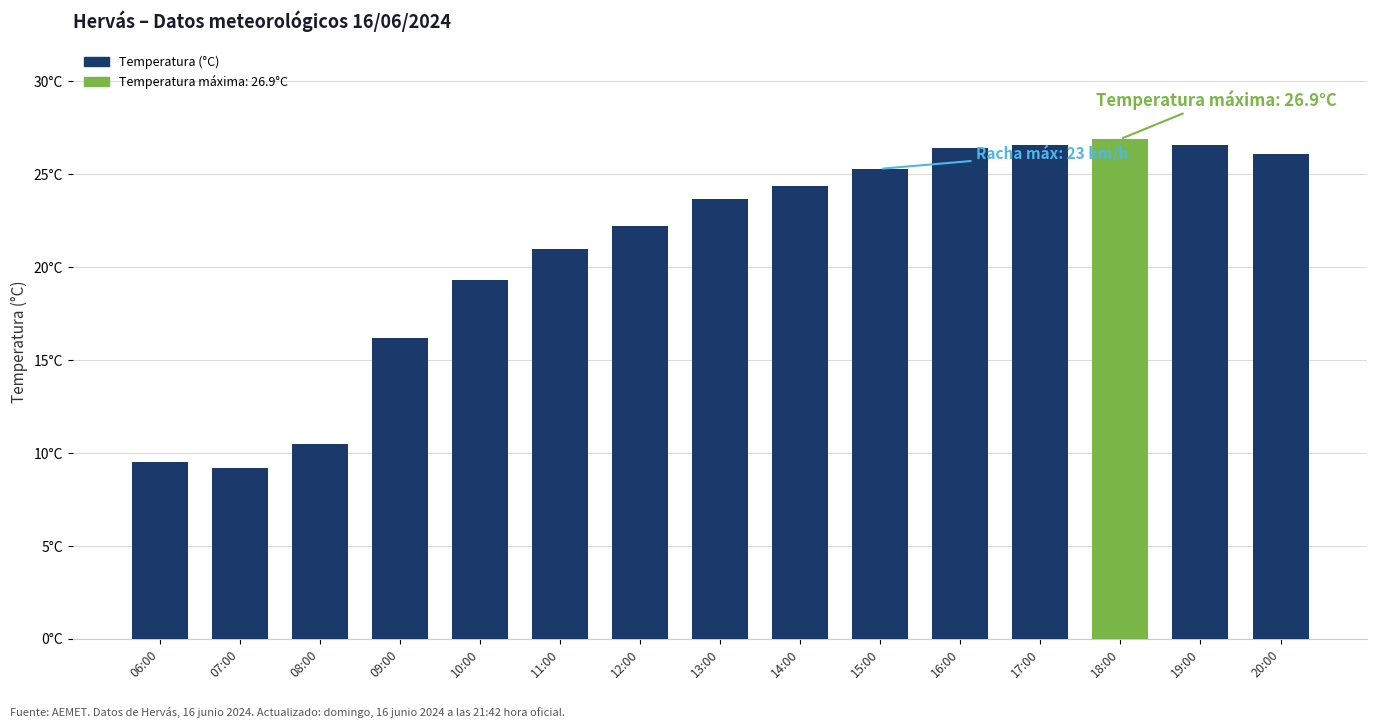

Are the bars horizontal?

No